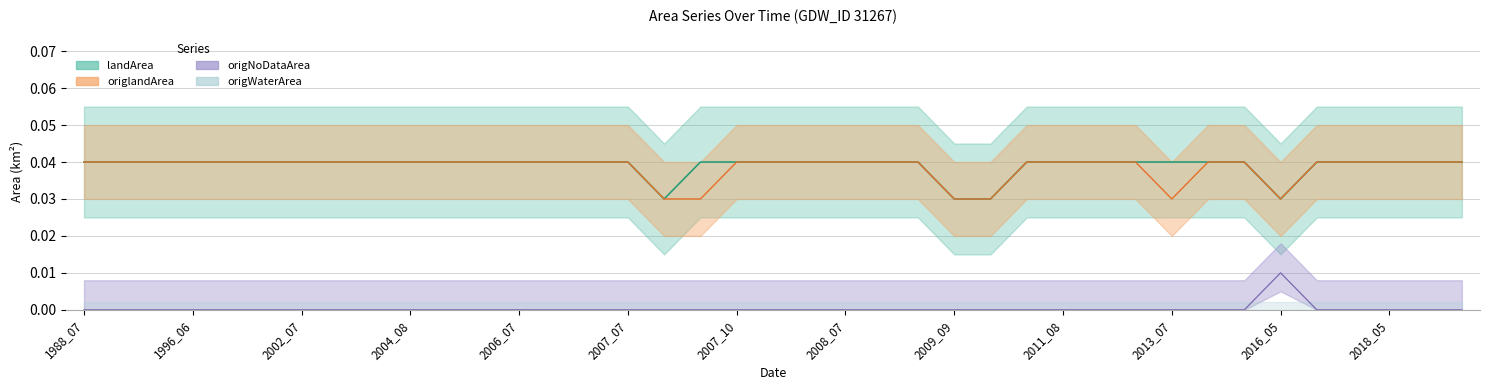

Which label corresponds to the smallest value in the chart?

1988_07